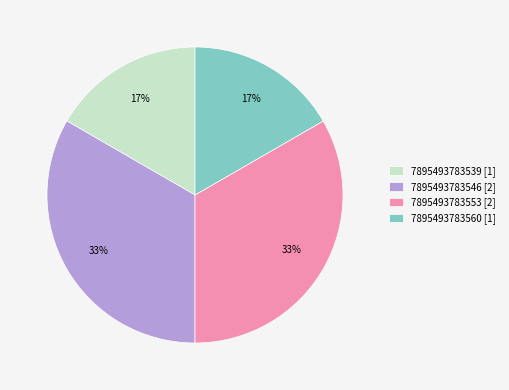

Is the sum of 7895493783539 and 7895493783560 greater than half?

No